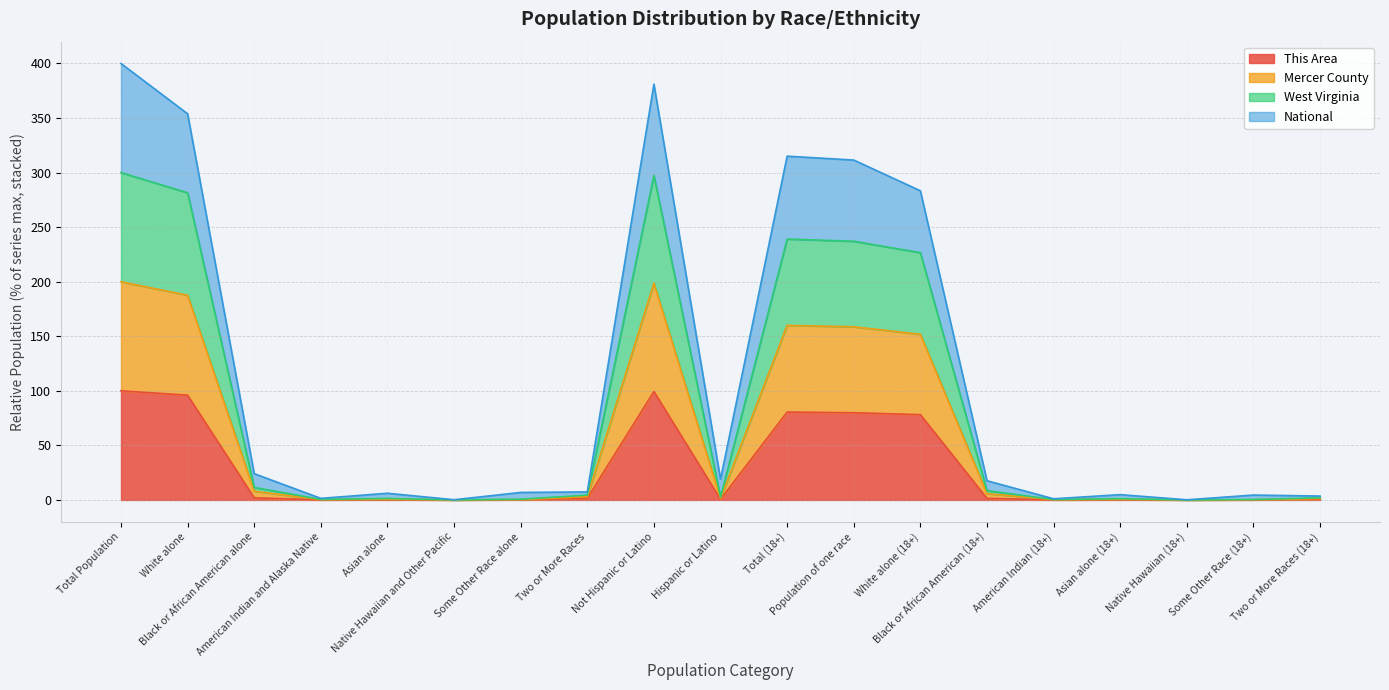

What is the label of the 4th point from the right?

Asian alone (18+)